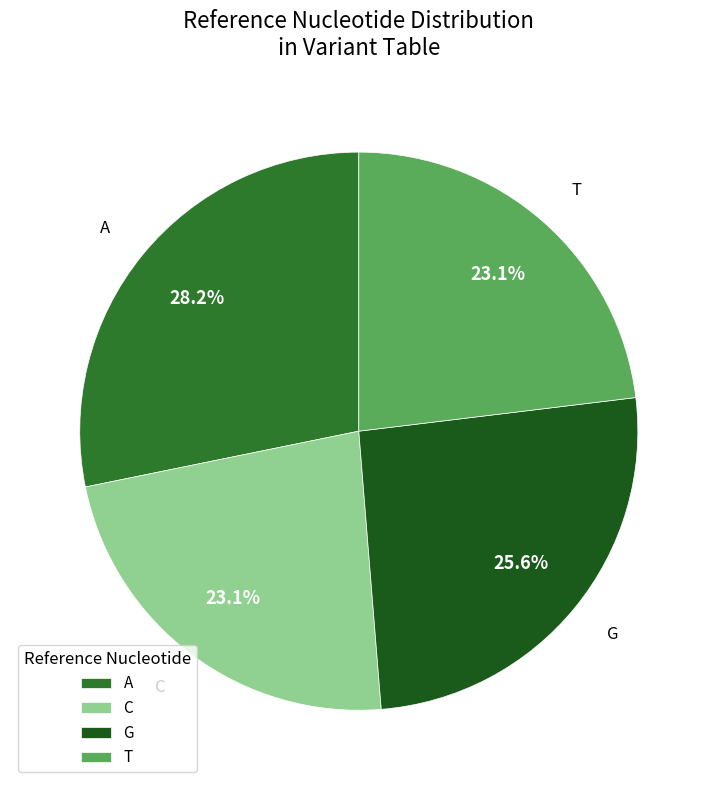

To the nearest percent, what percentage of the pie is T?

23%